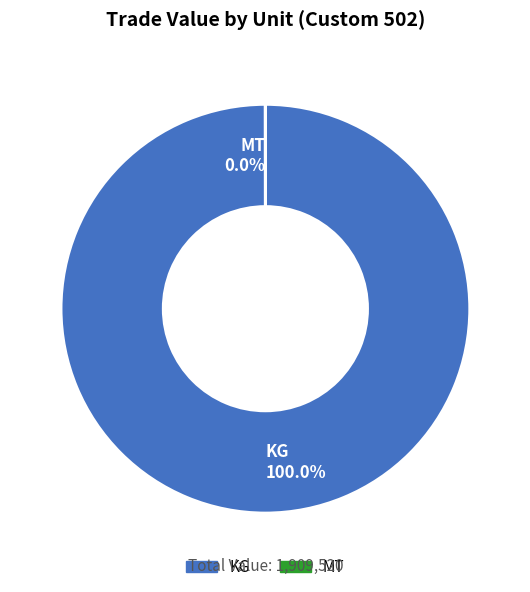

Does KG 100.0% account for over 50% of the chart?

Yes